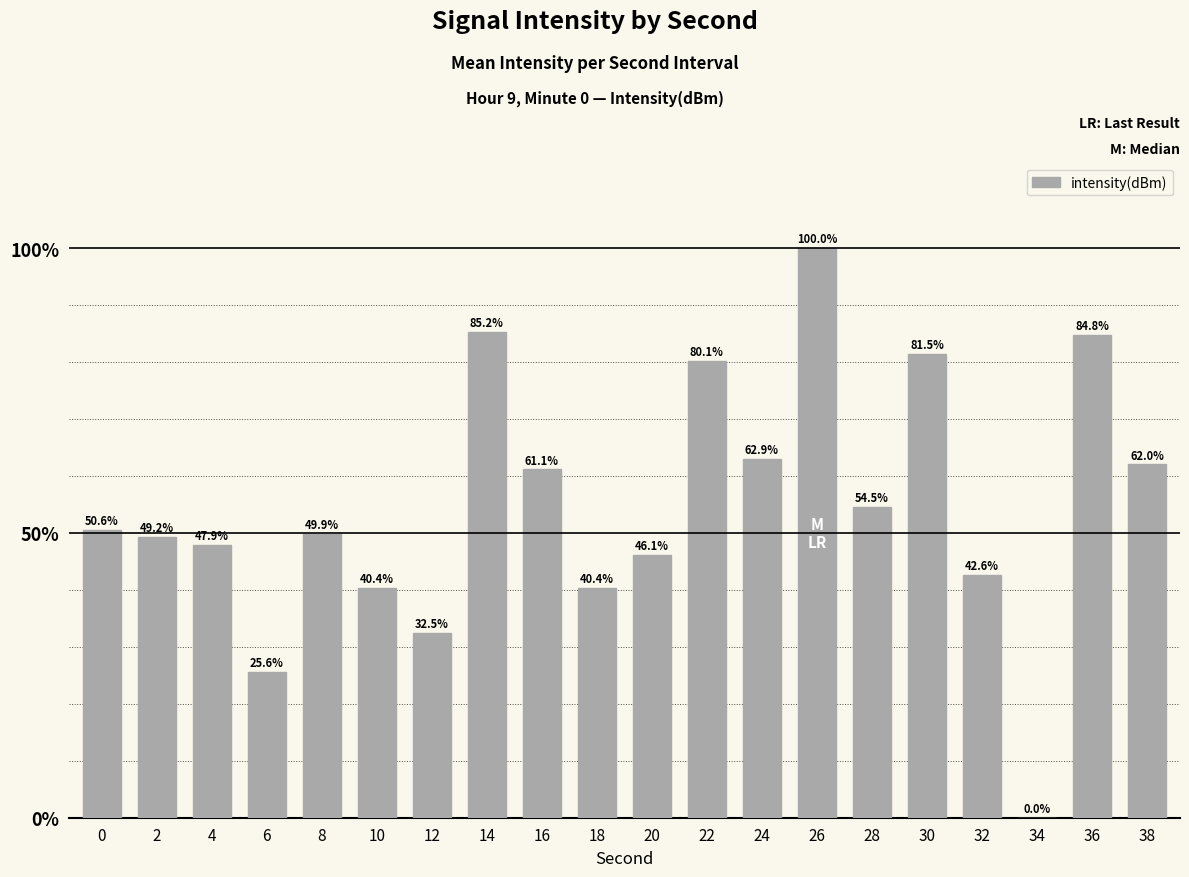

What is the sum of the values at 10 and 38?

102.4